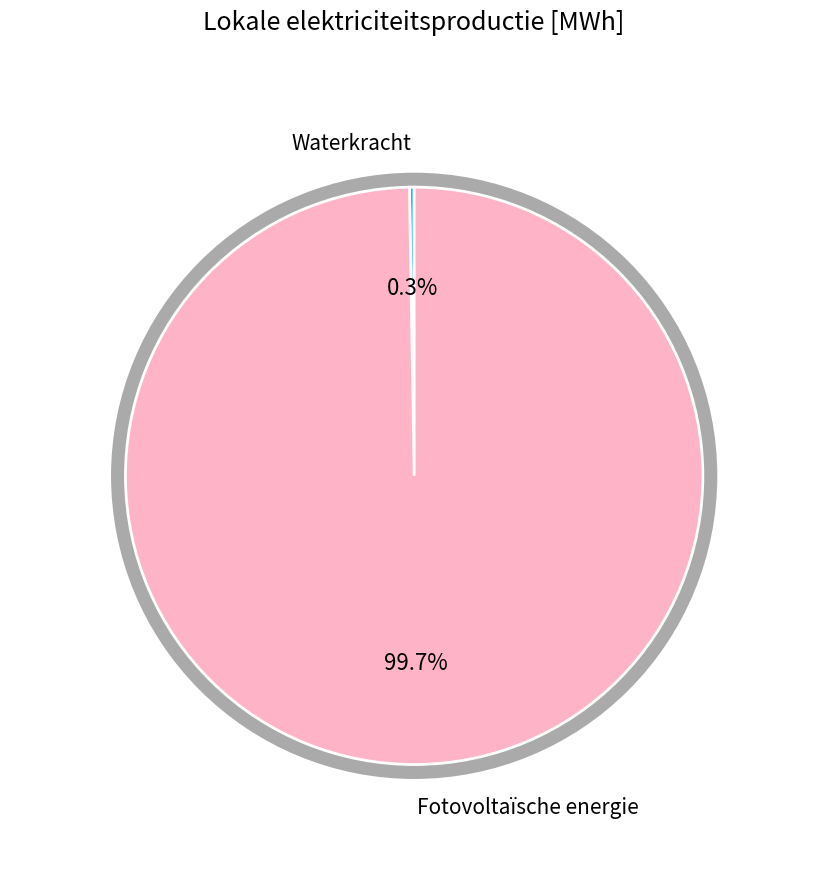

Does any single category account for the majority?

Yes